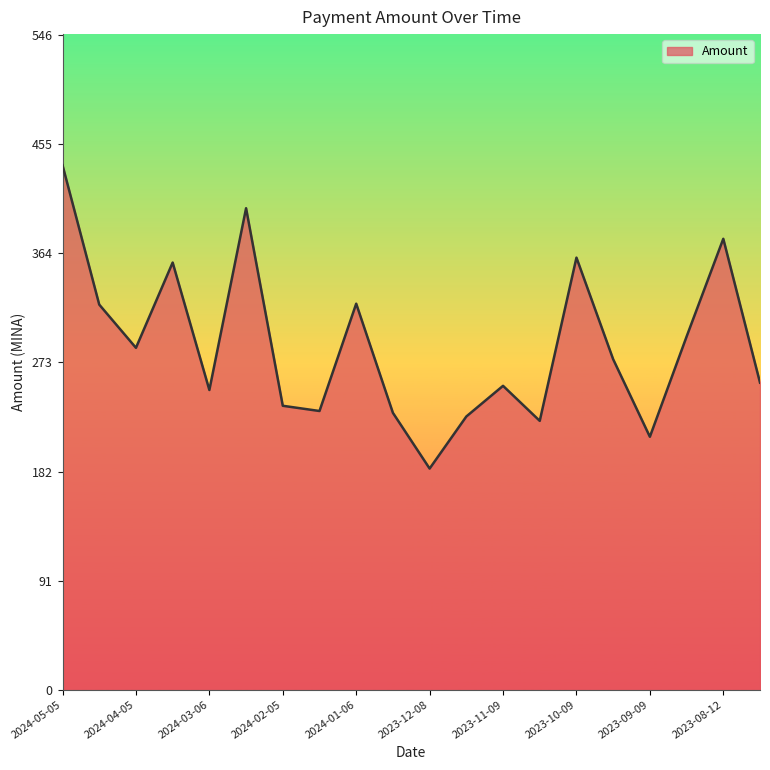

What is the maximum value shown in the chart?

437.6